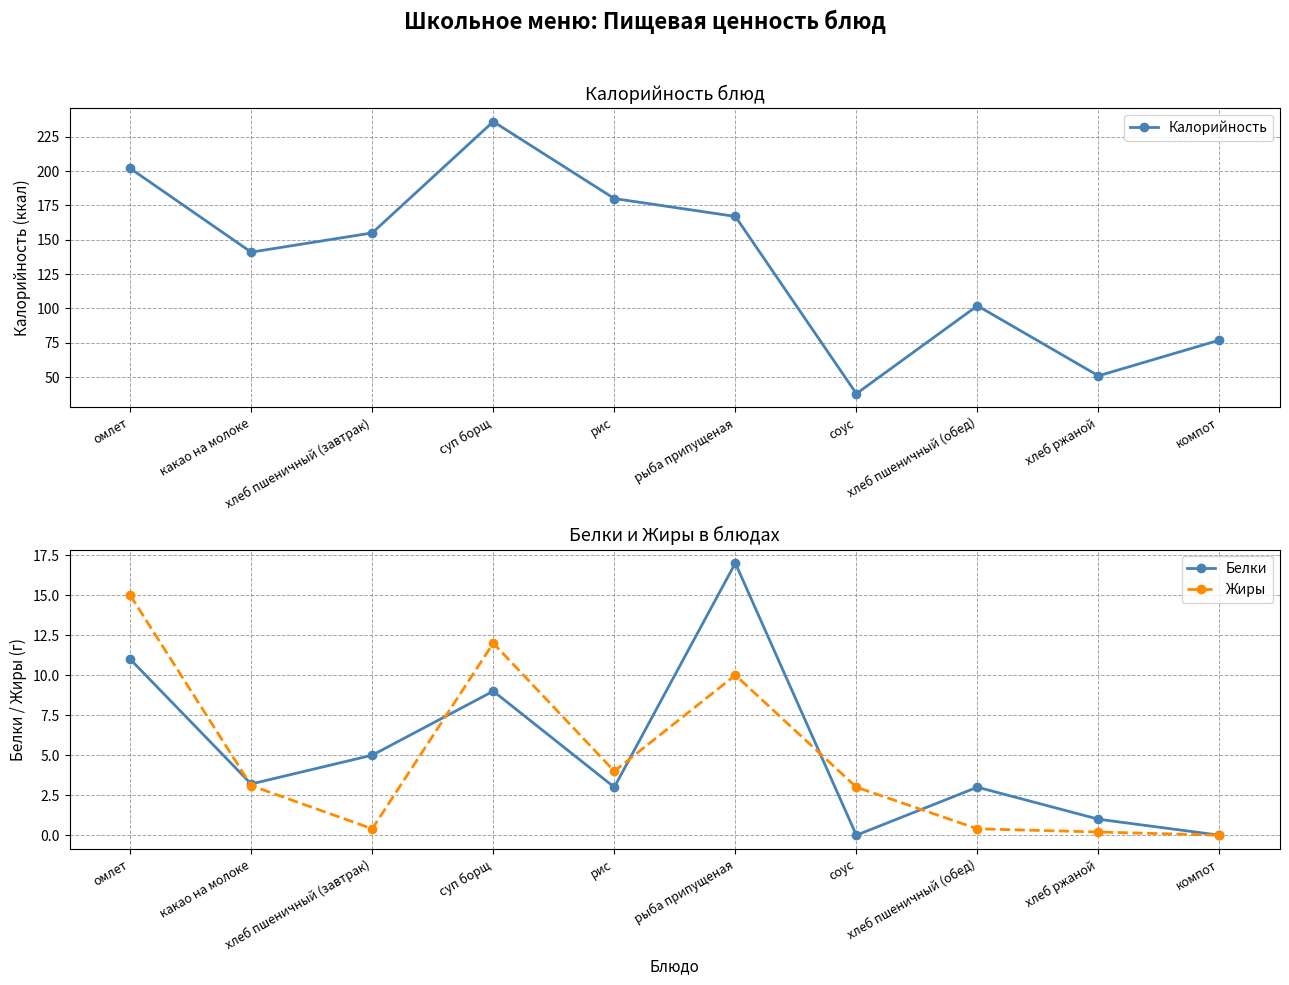

Count the number of data series in this chart.

3